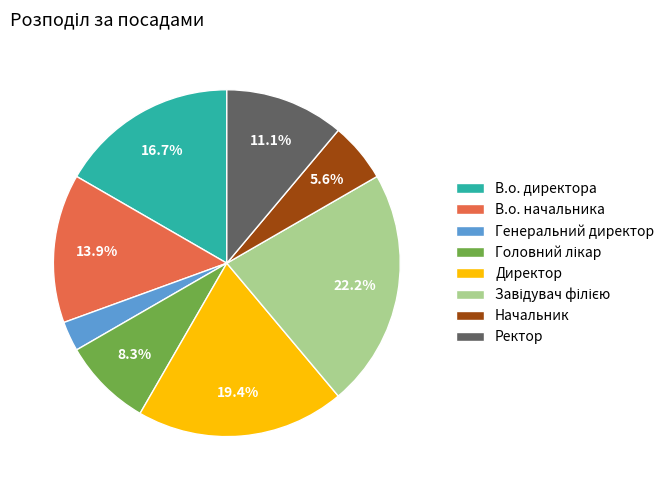

Which category has the smallest portion of the pie?

Генеральний директор